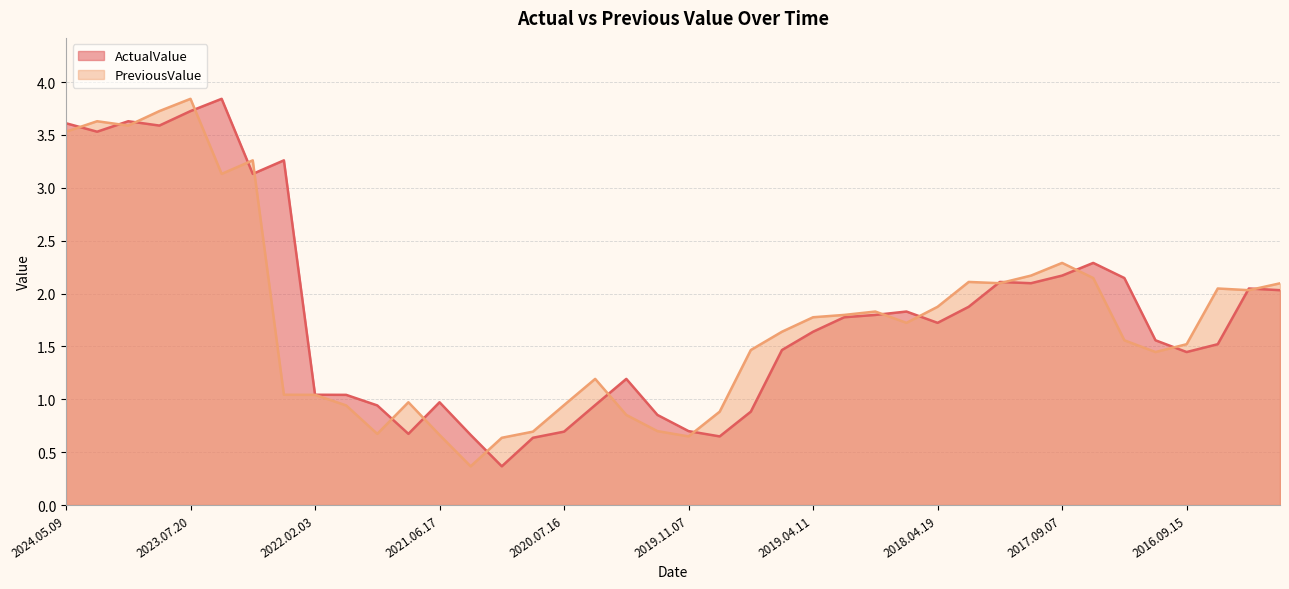

Rank the series at 2017.05.04 from highest to lowest value.

ActualValue, PreviousValue